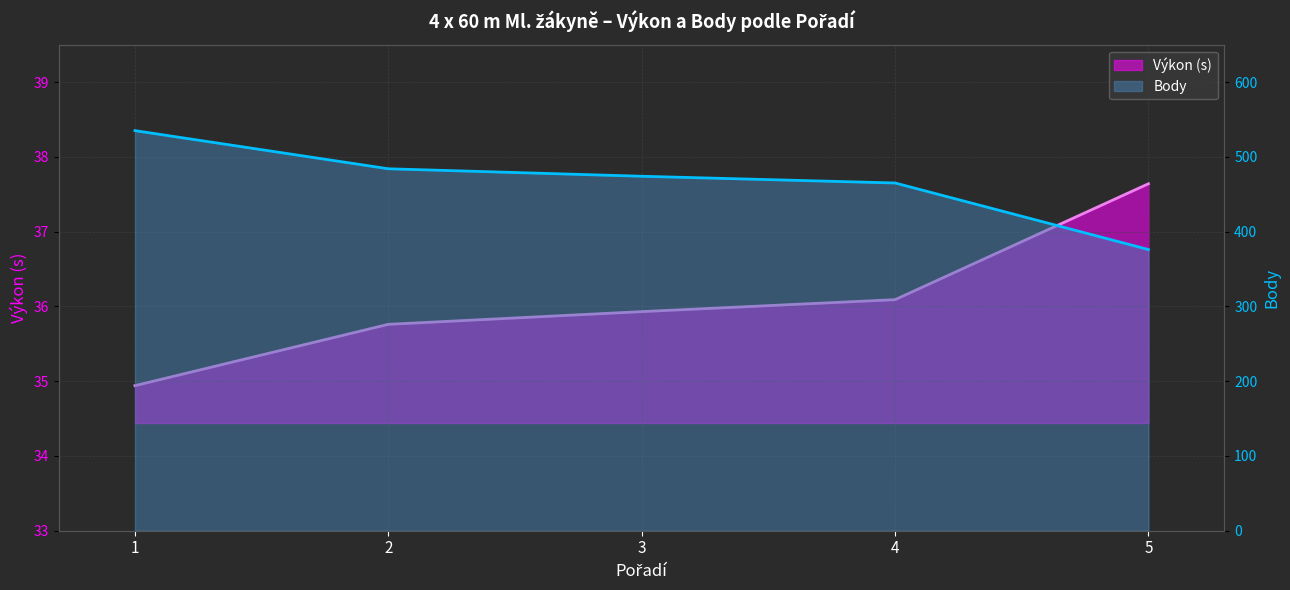

Where is Výkon nearest to the value 36?

3